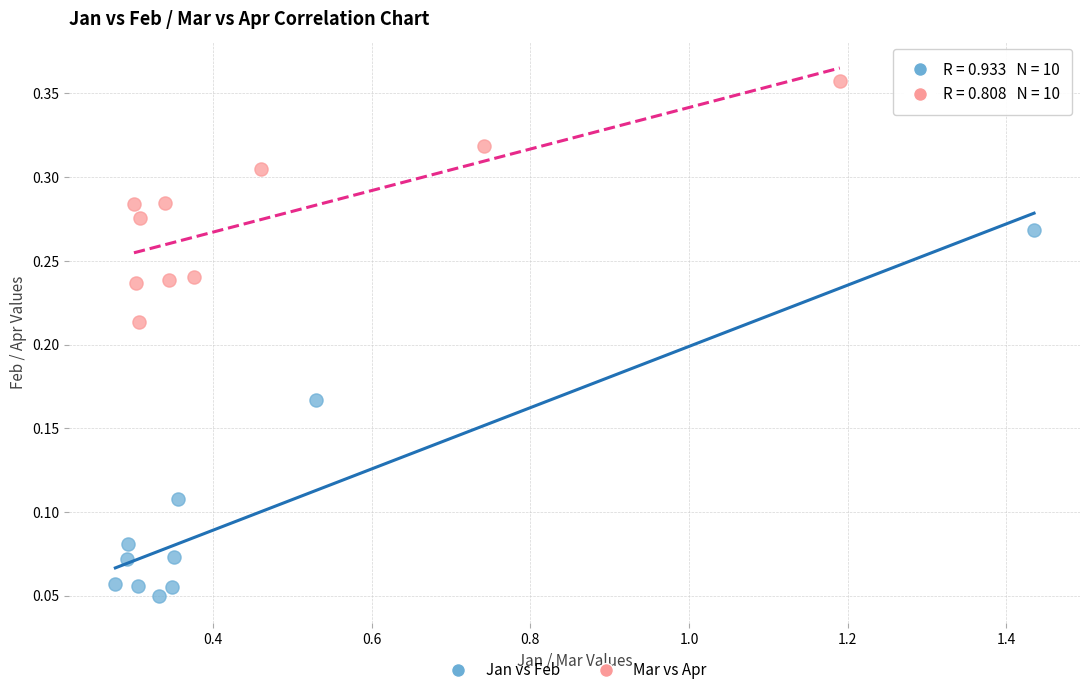

Which series contains the lowest Y value?

Jan vs Feb